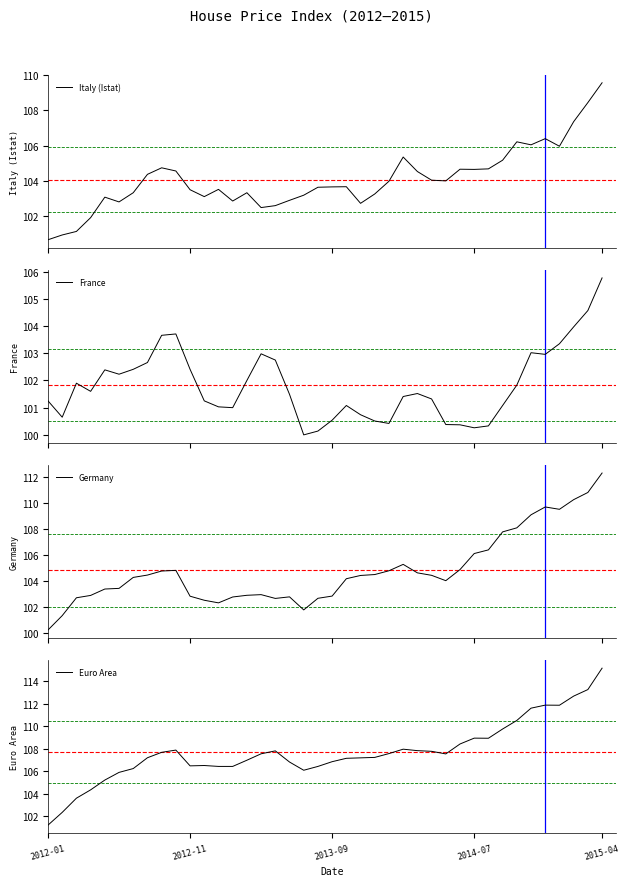

Reading right to left, what are all the values shown in this chart?

Italy (Istat): 109.6	108.4	107.4	106.0	106.4	106.0	106.2	105.2	104.7	104.7	104.7	104.0	104.0	104.5	105.4	104.0	103.3	102.7	103.7	103.7	103.7	103.2	102.9	102.6	102.5	103.3	102.9	103.5	103.1	103.5	104.6	104.8	104.4	103.3	102.8	103.1	101.9	101.2	101.0	100.7
France: 105.8	104.6	104.0	103.3	103.0	103.0	101.8	101.1	100.3	100.3	100.4	100.4	101.3	101.5	101.4	100.4	100.5	100.7	101.1	100.5	100.1	100.0	101.5	102.8	103.0	102.0	101.0	101.0	101.2	102.4	103.7	103.7	102.7	102.4	102.2	102.4	101.6	101.9	100.7	101.2
Germany: 112.3	110.8	110.2	109.5	109.7	109.1	108.1	107.8	106.4	106.1	104.9	104.0	104.4	104.6	105.3	104.8	104.5	104.4	104.2	102.8	102.7	101.8	102.8	102.7	103.0	102.9	102.8	102.3	102.5	102.8	104.8	104.8	104.5	104.3	103.4	103.4	102.9	102.7	101.3	100.2
Euro Area: 115.1	113.2	112.7	111.8	111.9	111.6	110.5	109.7	108.9	108.9	108.4	107.5	107.8	107.8	108.0	107.6	107.2	107.2	107.1	106.8	106.4	106.1	106.8	107.8	107.5	107.0	106.4	106.4	106.5	106.5	107.9	107.7	107.2	106.2	105.9	105.2	104.3	103.6	102.3	101.2